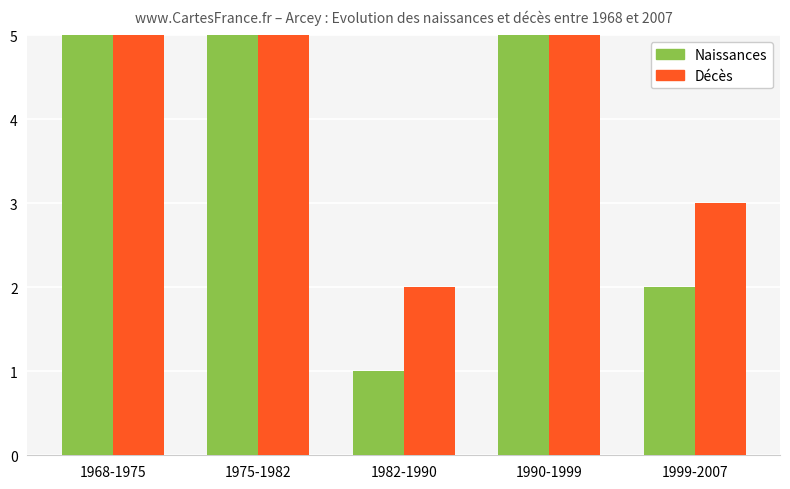

What is the average value of the Décès series?

5